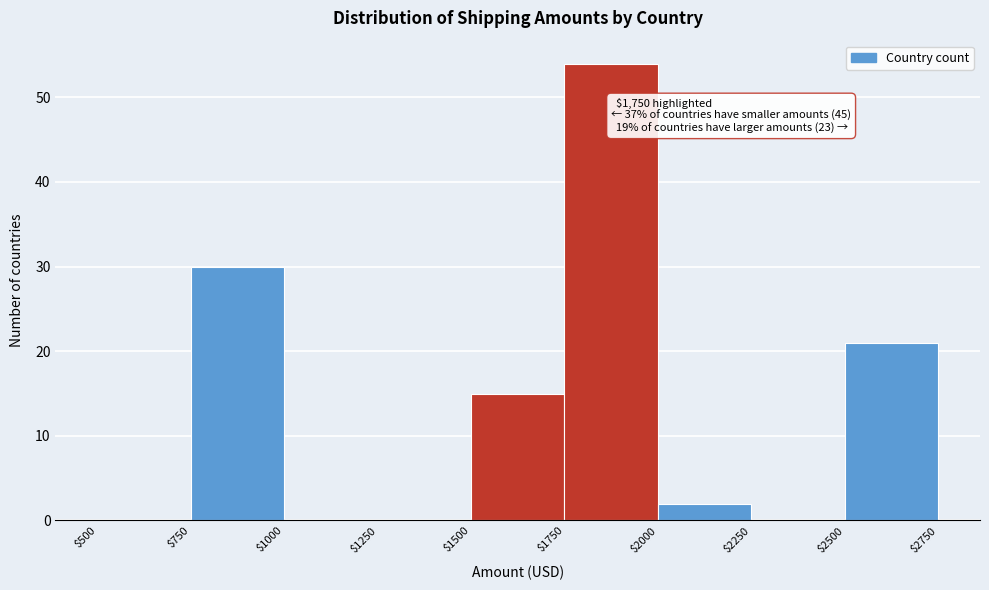

Over which range of the x-axis is the bar tallest?

$1750 to $2000